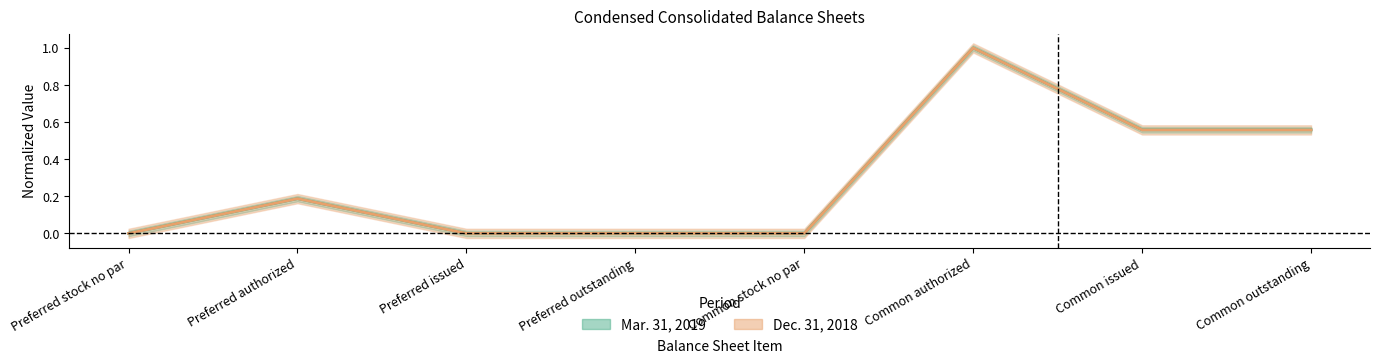

What is the sum of all Mar. 31, 2019 values?

2.3